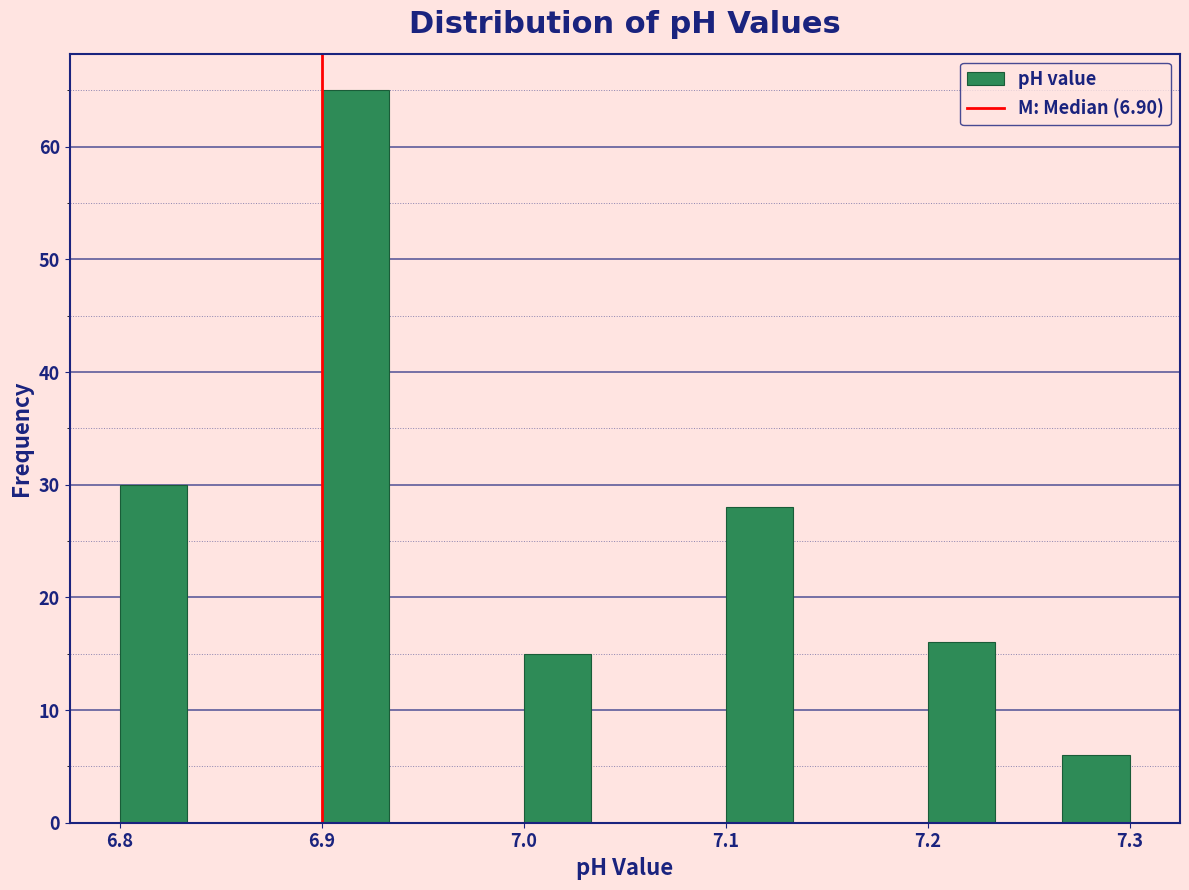

Around what value on the x-axis is the tallest bar? Give the approximate position of its centre, as read against the axis.

6.92